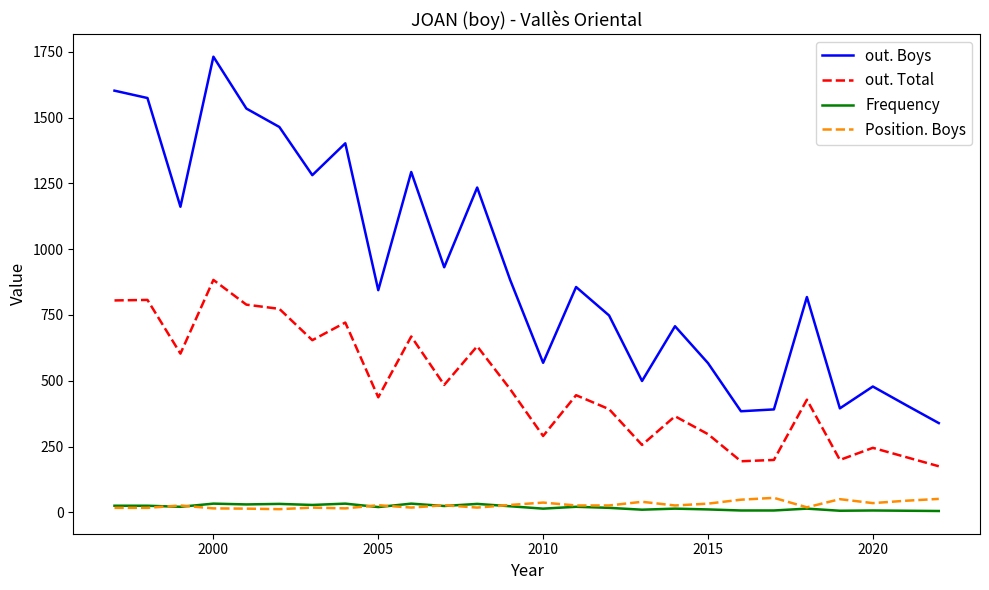

What is the maximum value for Position. Boys?

55